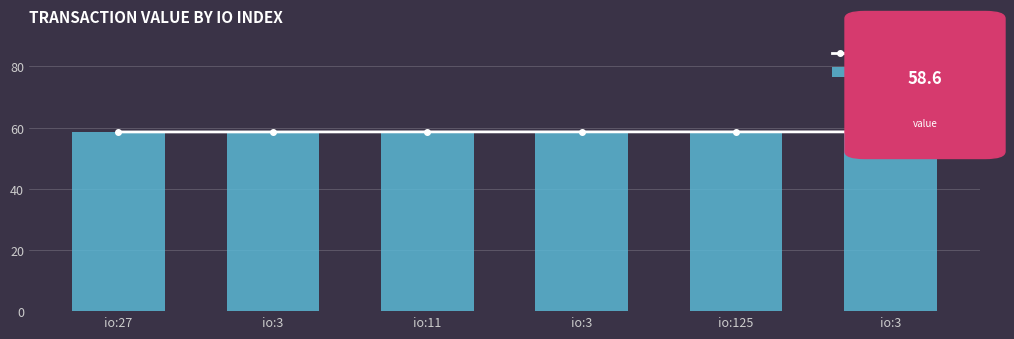

The value of Transaction Value at io:3 is 33.4. True or false?

False